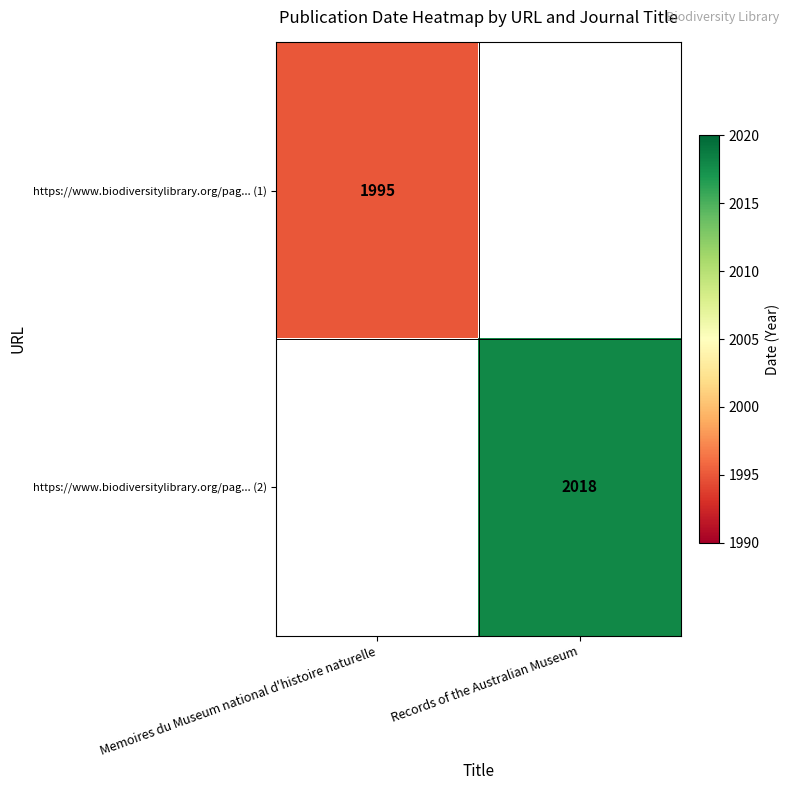

The https://www.biodiversitylibrary.org/pag... (1) series shows 3280.8 at Memoires du Museum national d'histoire naturelle. True or false?

False